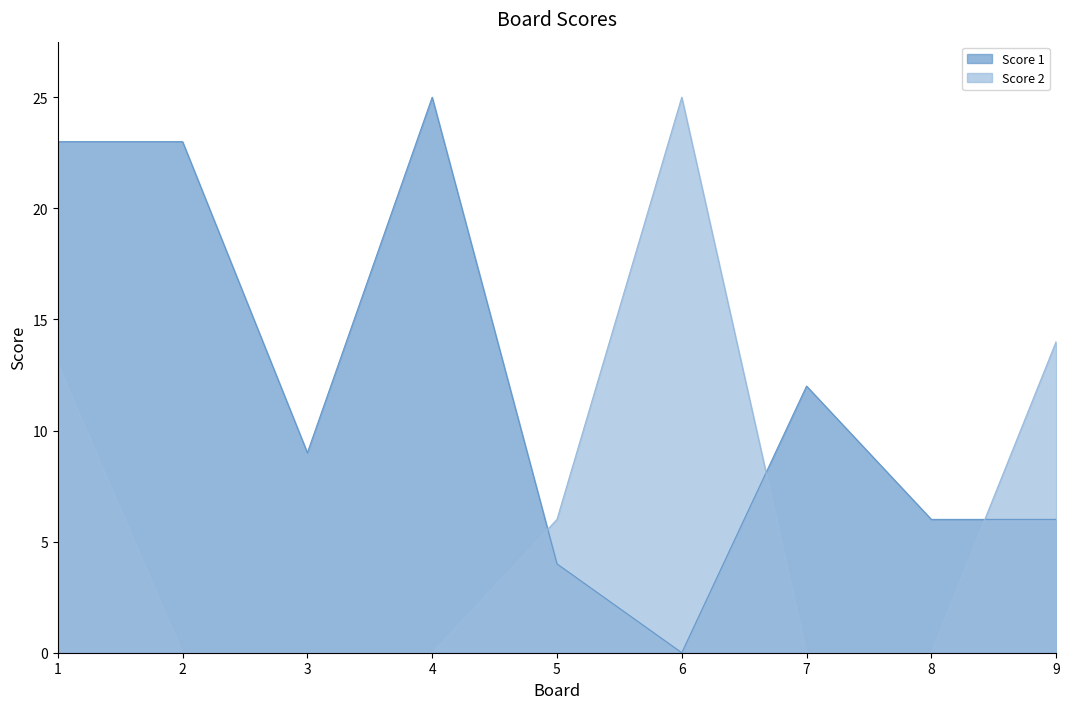

At which category is the sum across all series the highest?

1